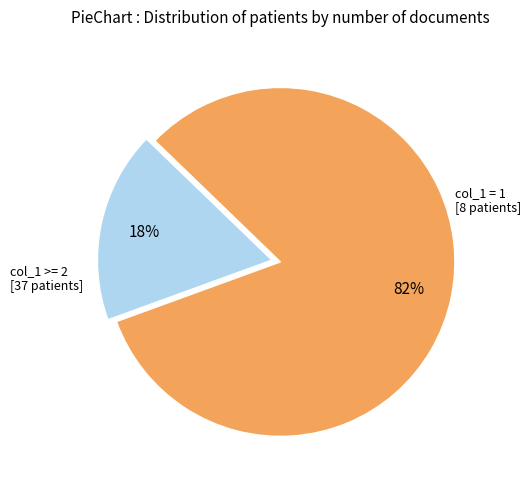

Is there any slice that represents more than half of the pie?

Yes